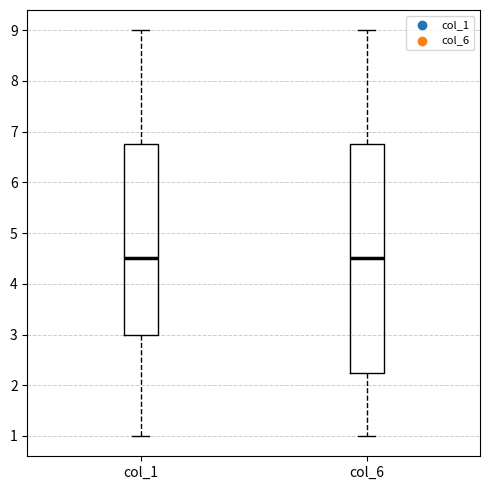

Reading left to right, read every box against the y-axis: the position of its median line, the range the box covers, and the ends of its whiskers. The values are not printed on the chart, so give them approximately, as read against the axis.

col_1: median 4.5, box 3.0 to 6.8, whiskers 1.0 to 9.0
col_6: median 4.5, box 2.3 to 6.8, whiskers 1.0 to 9.0